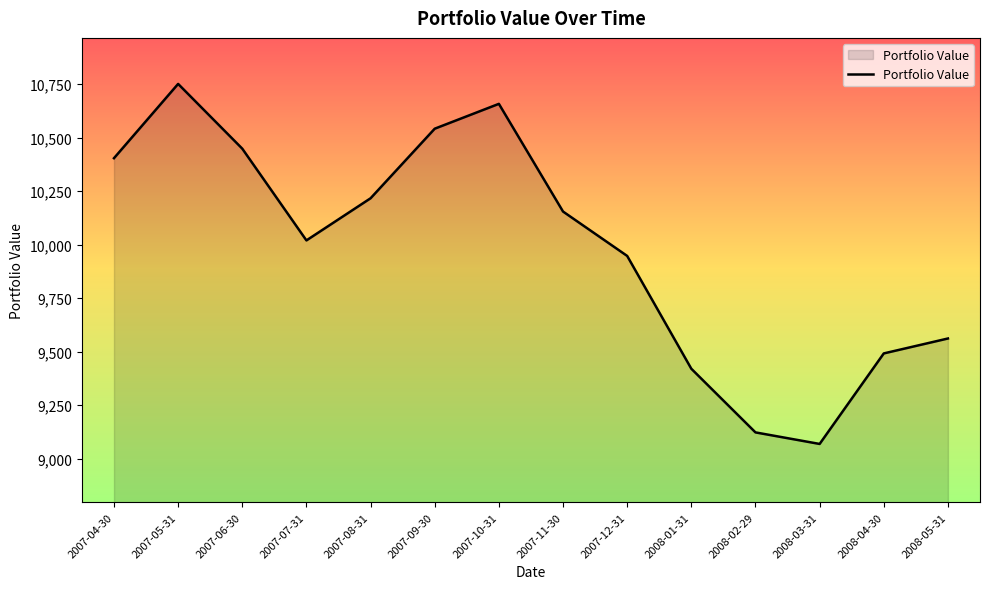

Reading right to left, list all the values displayed in this chart.

2008-05-31=9561.0	2008-04-30=9491.3	2008-03-31=9068.3	2008-02-29=9122.2	2008-01-31=9419.6	2007-12-31=9946.8	2007-11-30=10154.2	2007-10-31=10657.4	2007-09-30=10541.3	2007-08-31=10216.2	2007-07-31=10019.3	2007-06-30=10447.9	2007-05-31=10750.5	2007-04-30=10403.5